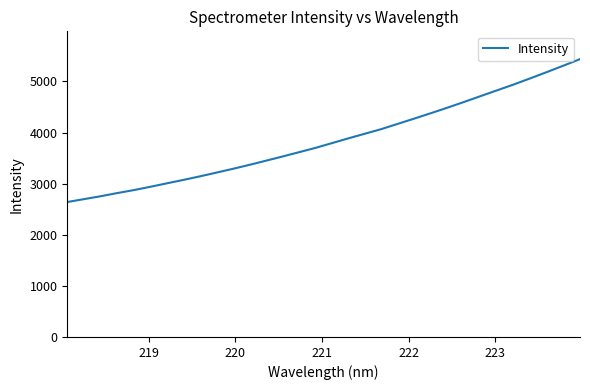

What is the smallest value displayed?

2641.3